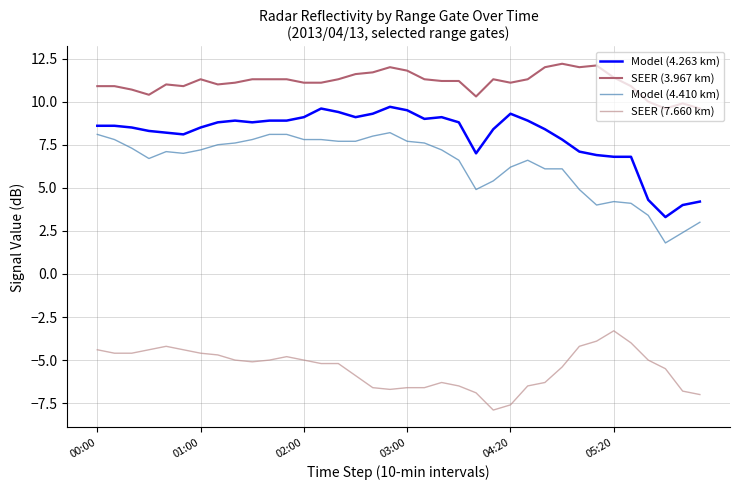

Which series has the largest total across all categories?

SEER (3.967 km)